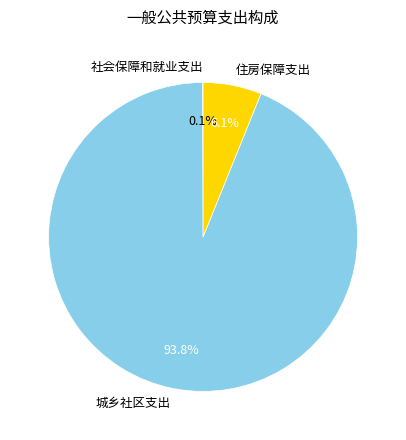

True or false: 城乡社区支出 accounts for 94% of the total.

True